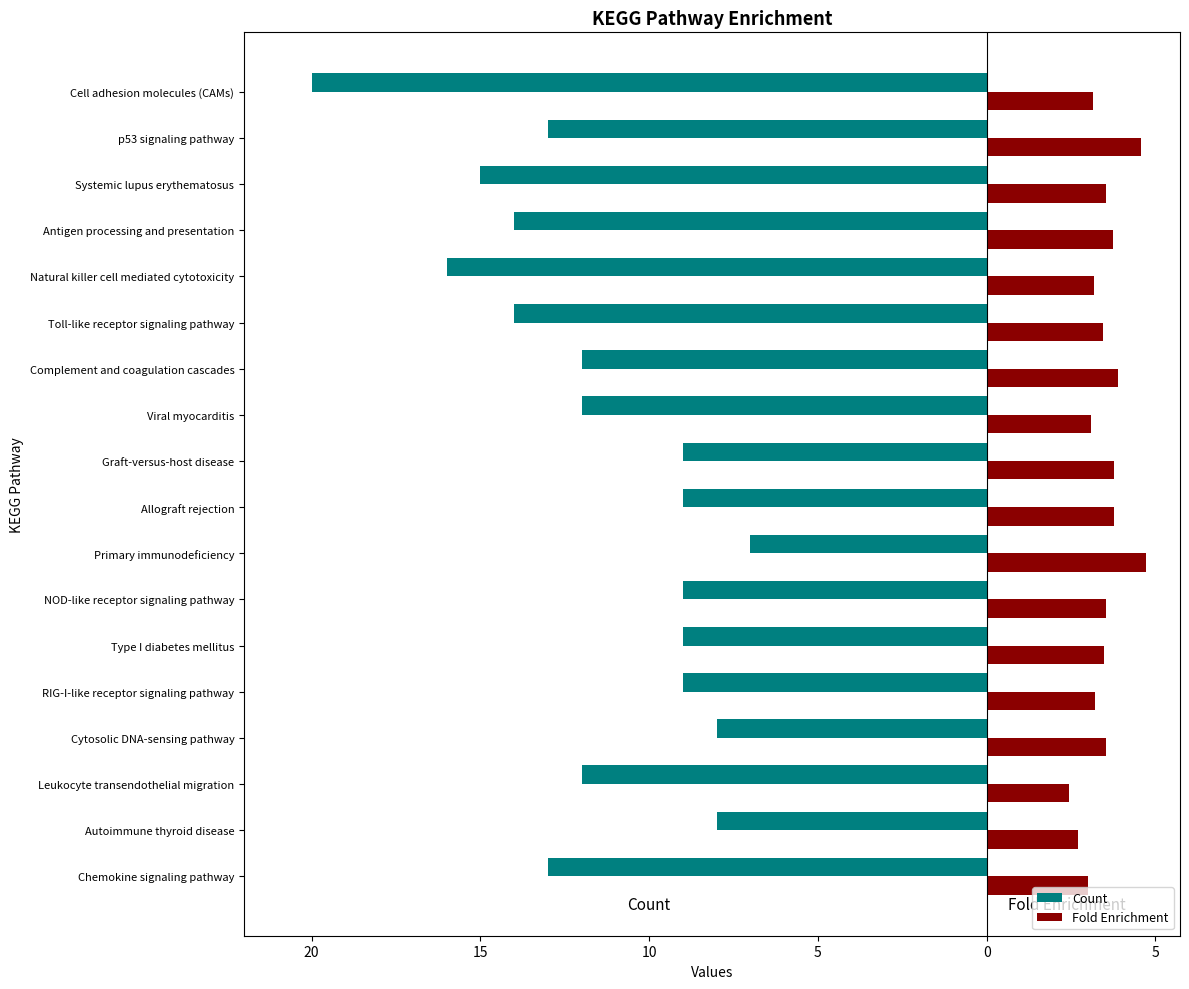

What is the average value of the Count series?

-11.6